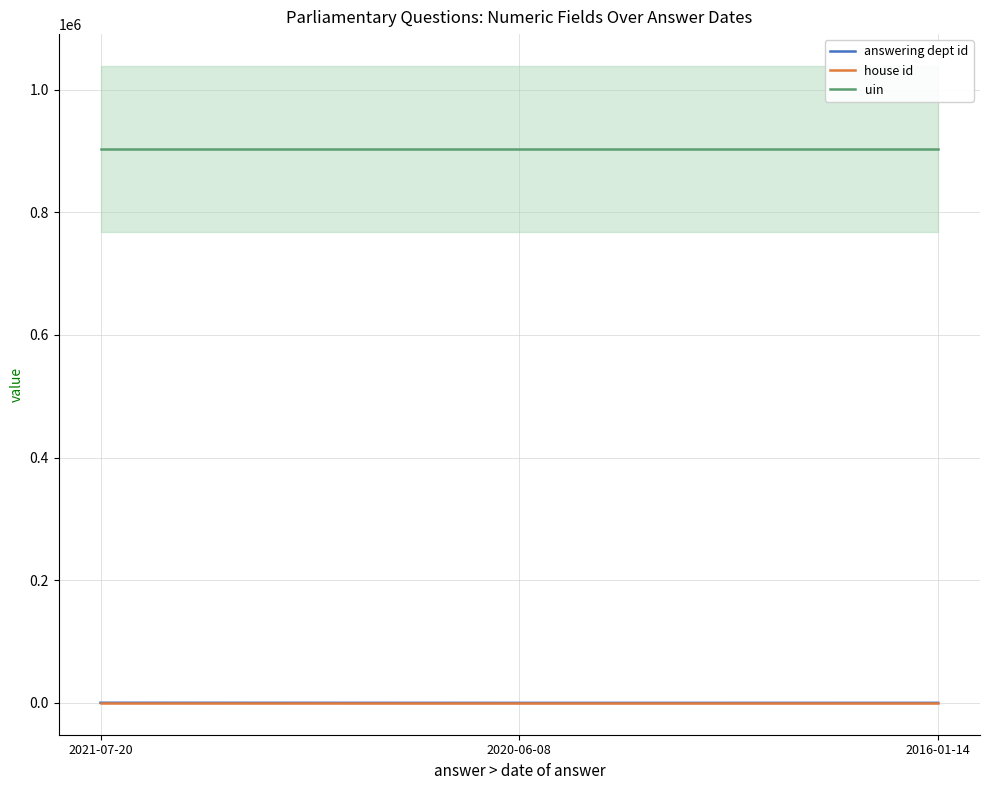

Which series has the largest total across all categories?

uin